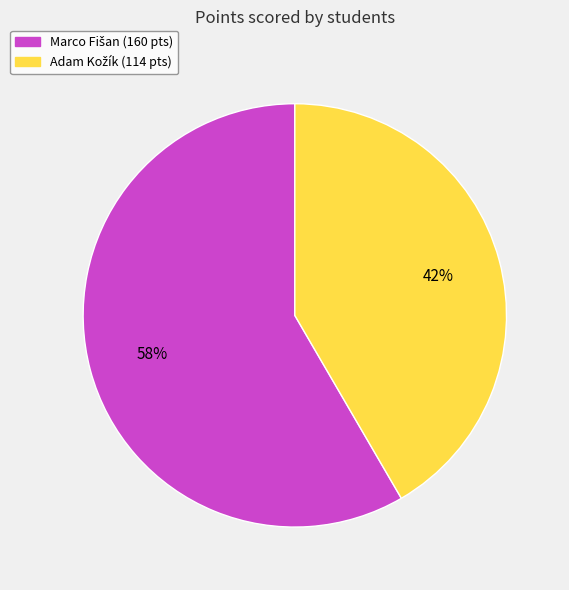

Is there a majority slice in this chart?

Yes